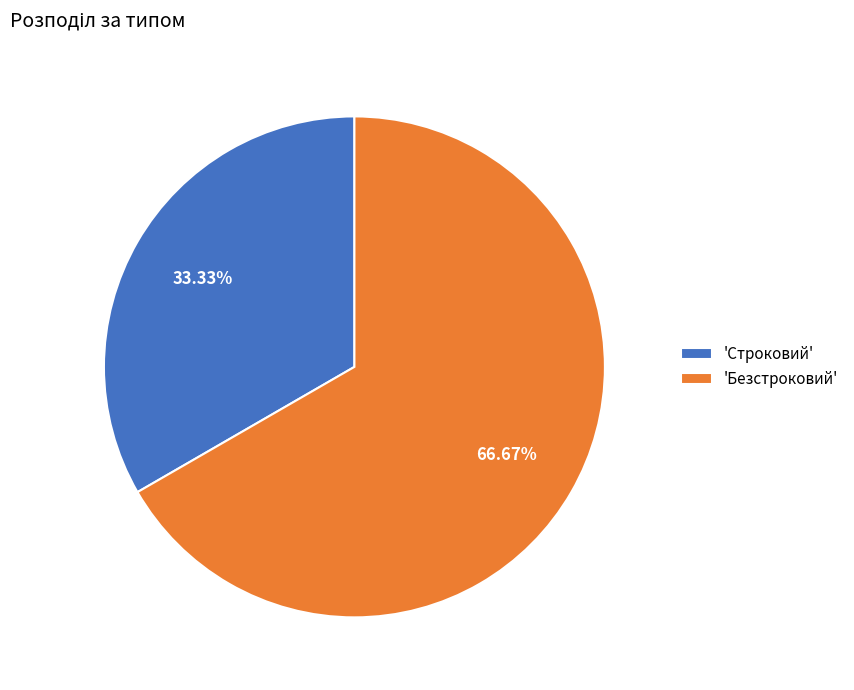

Is there a majority slice in this chart?

Yes